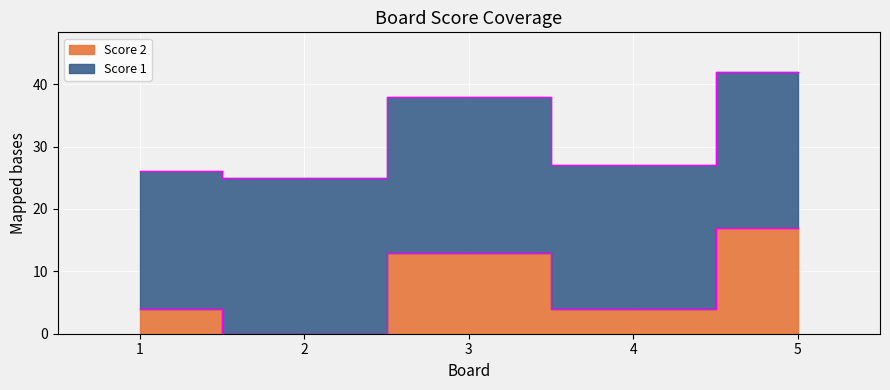

How many values are below 4?

1